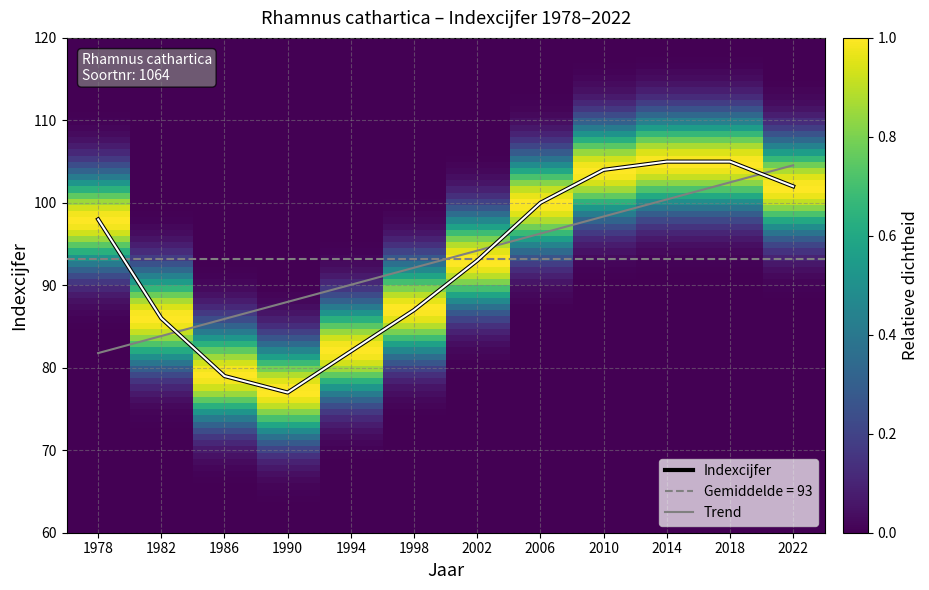

What is the change in value from 1994 to 2006?

+18